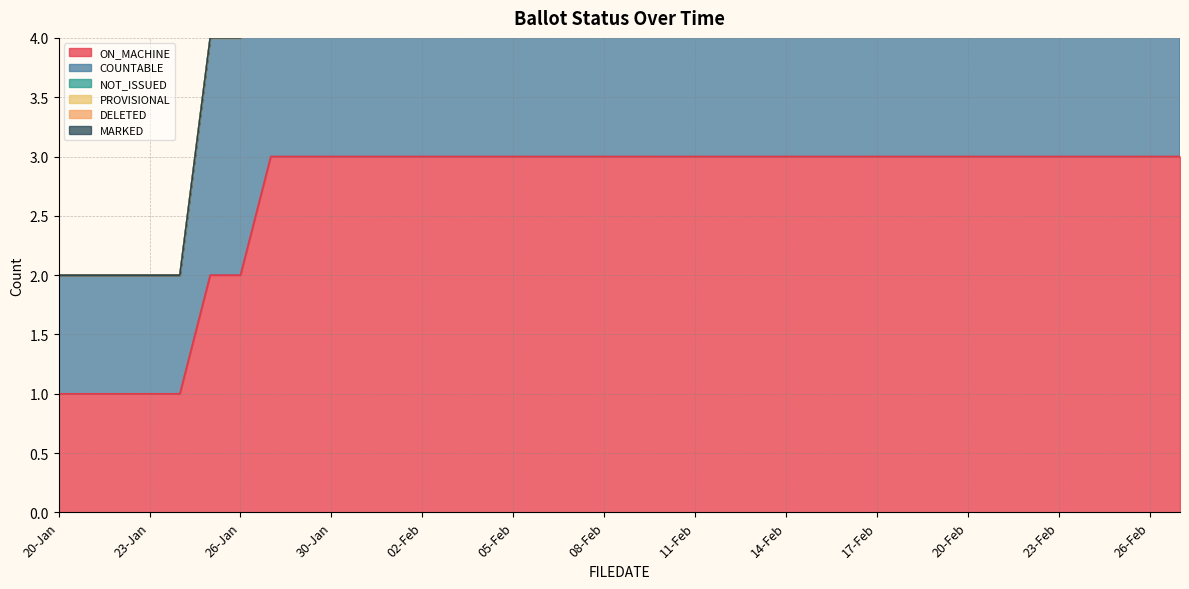

Which series has the largest total across all categories?

ON_MACHINE